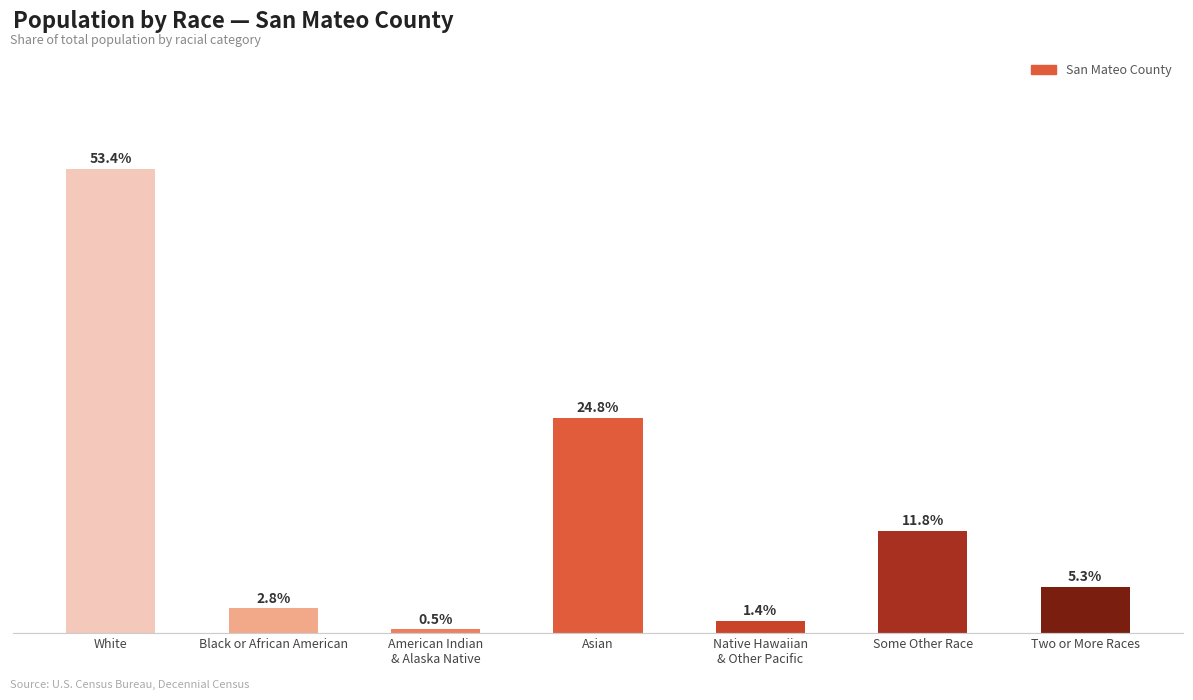

Where is the data nearest to the value 26?

Asian